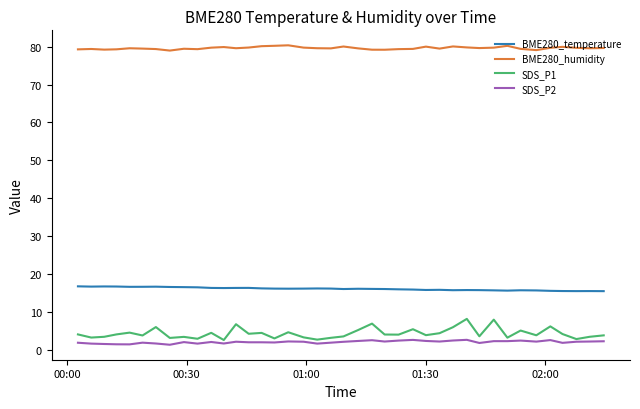

True or false: BME280_temperature and SDS_P2 cross at least once.

False